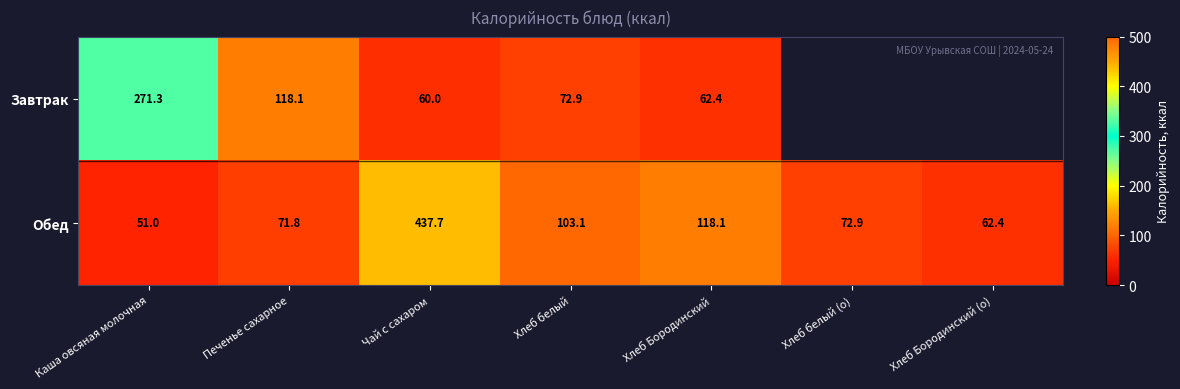

At which label does Обед reach its minimum?

Каша овсяная молочная